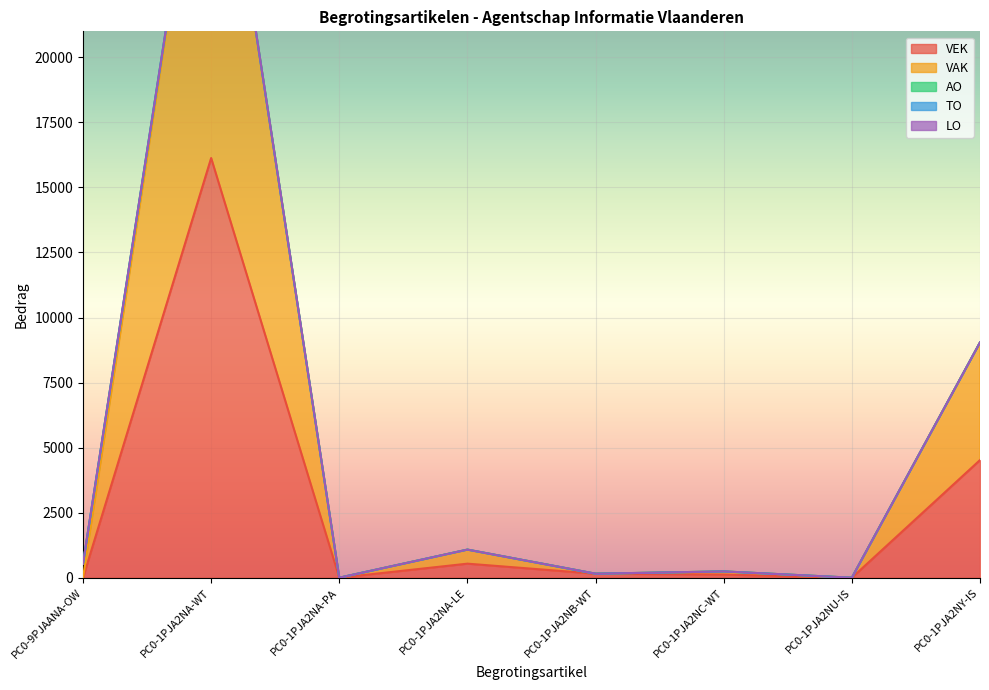

What is the label of the 8th point from the left?

PC0-1PJA2NY-IS